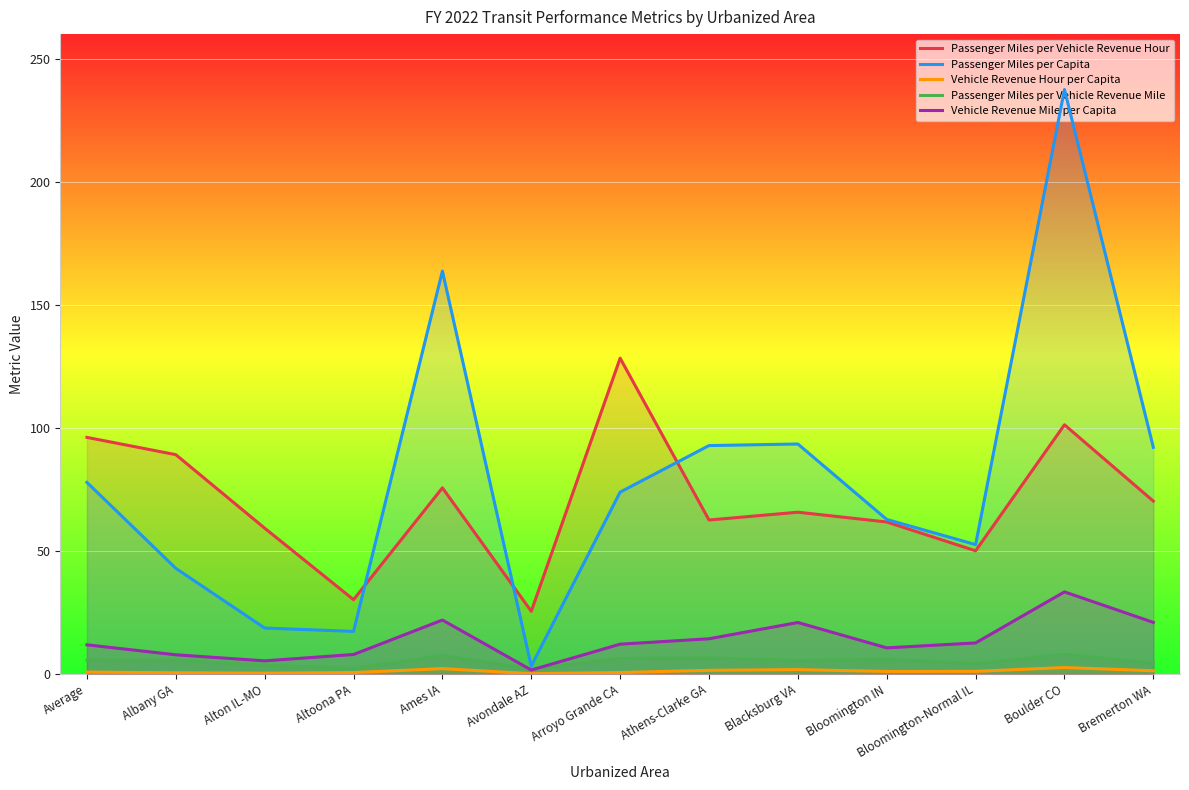

Is the value of Passenger Miles per Capita at Bremerton WA greater than the value of Passenger Miles per Vehicle Revenue Mile at Albany GA?

Yes